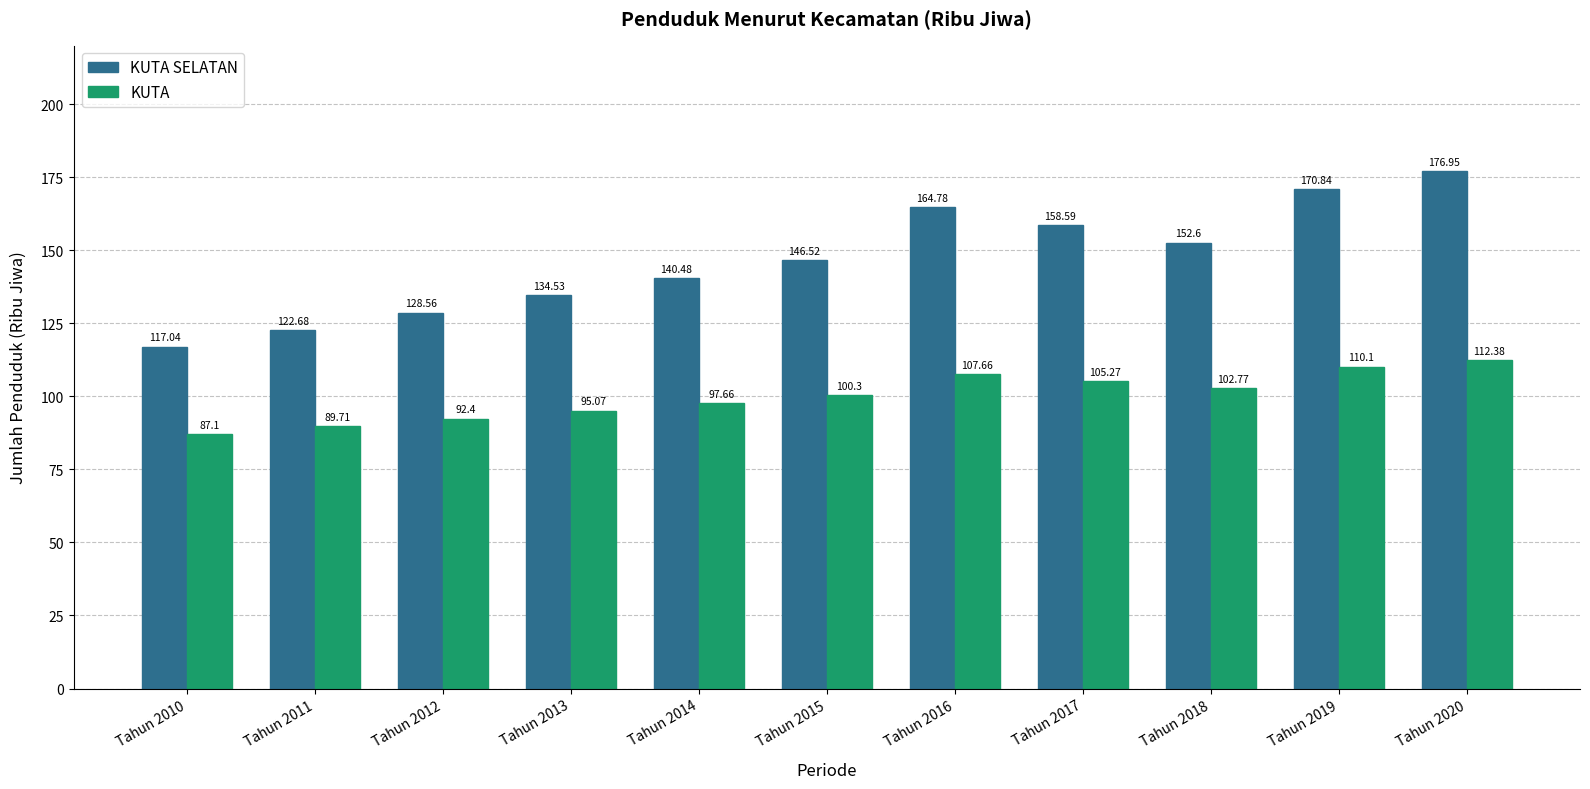

What are all the series names shown in the legend?

KUTA SELATAN, KUTA